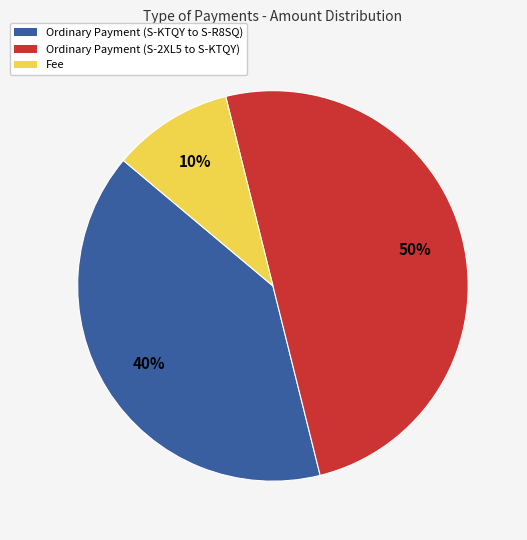

To the nearest percent, what is the difference between the Fee and Ordinary Payment (S-2XL5 to S-KTQY) slice percentages?

40%